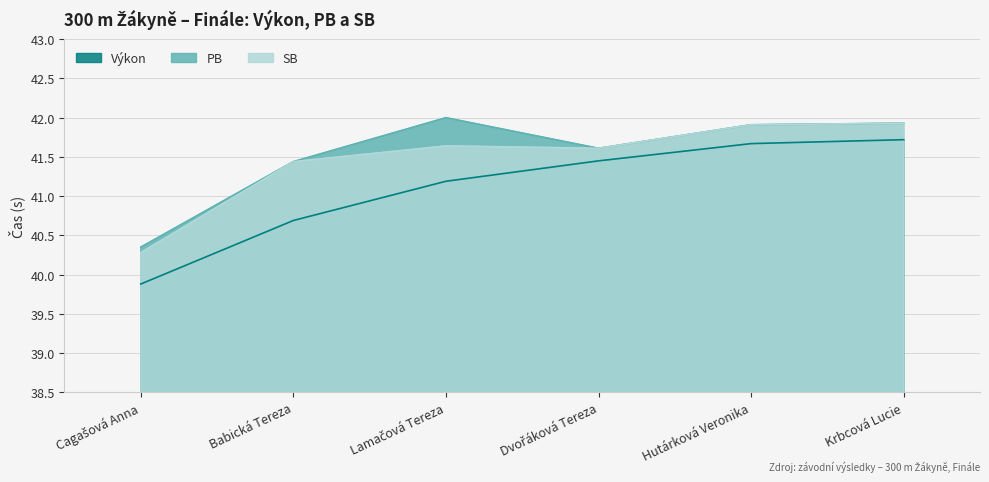

What is the value of the PB point at the 6th from the left?

41.9